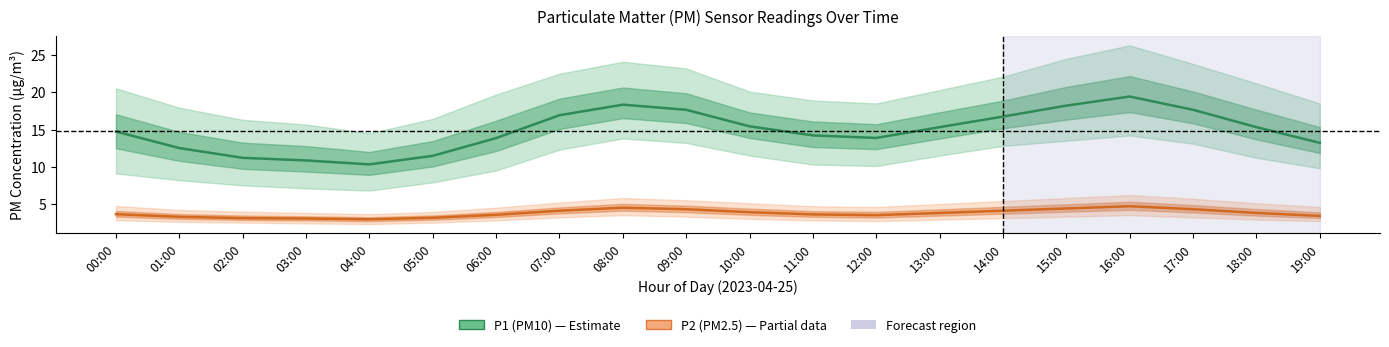

Where does the P1 (PM10) series first go above 15?

07:00